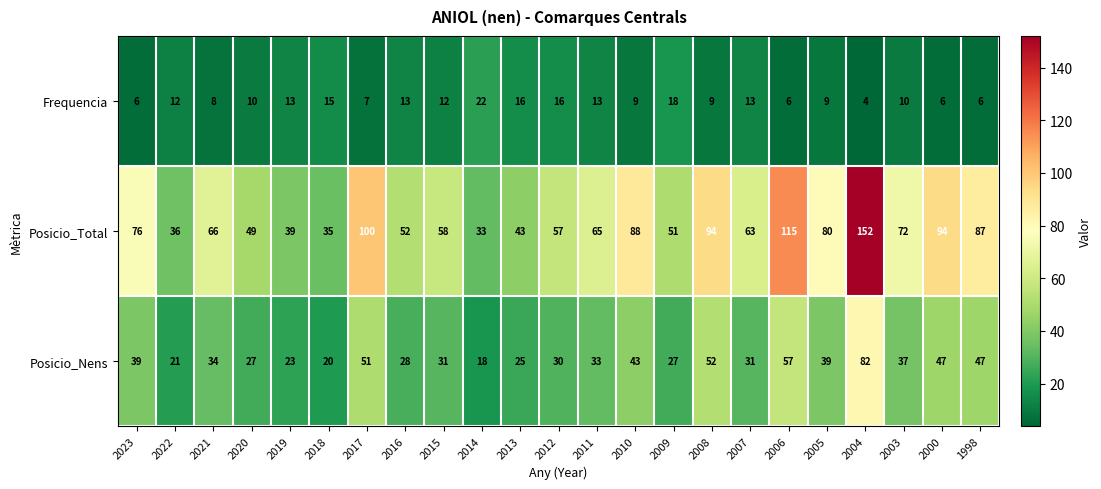

What is the sum of the Posicio_Total values at 2015 and 1998?

145